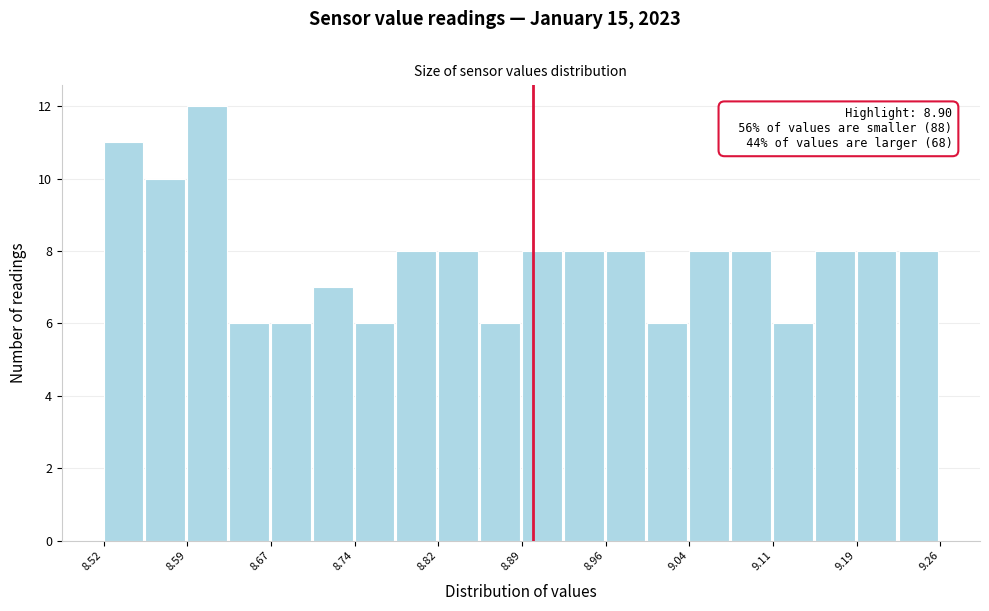

Around what value on the x-axis is the tallest bar? Give the approximate position of its centre, as read against the axis.

8.61